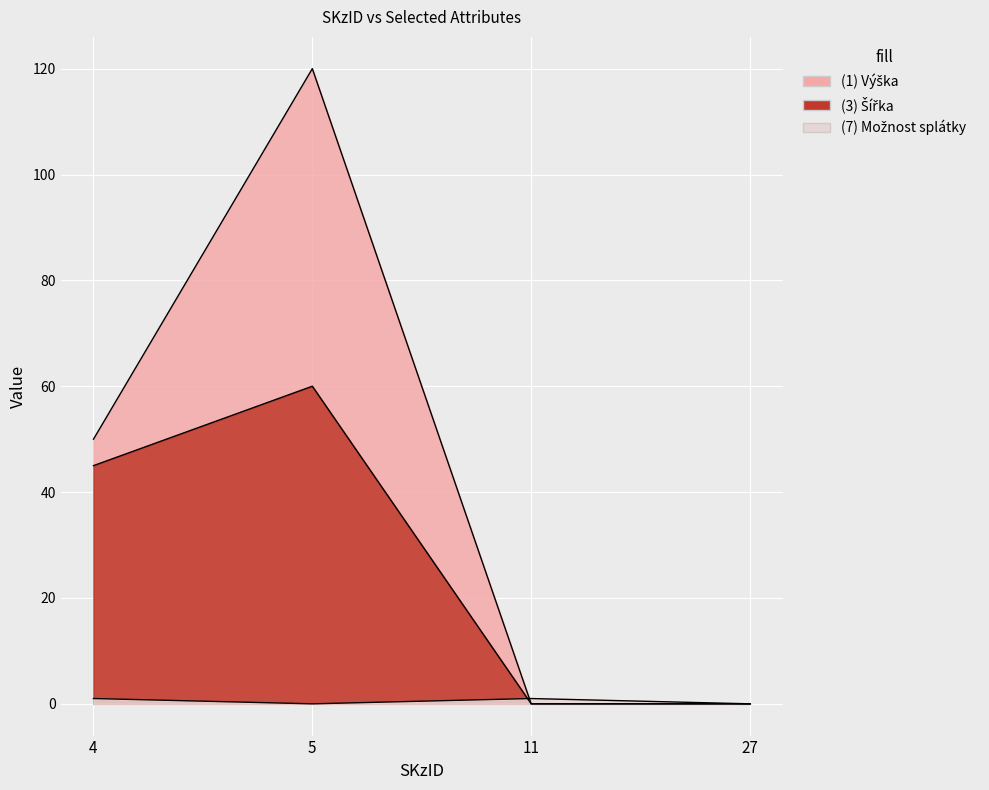

What is the value of the (3) Šířka point at the 2nd from the left?

60